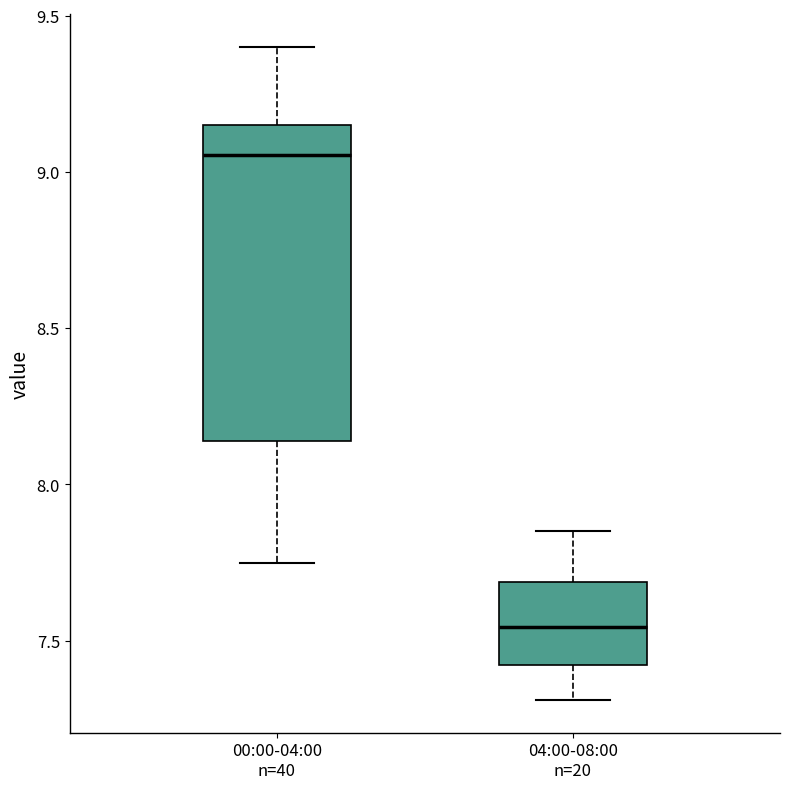

Which box's median line is the highest?

00:00-04:00 n=40